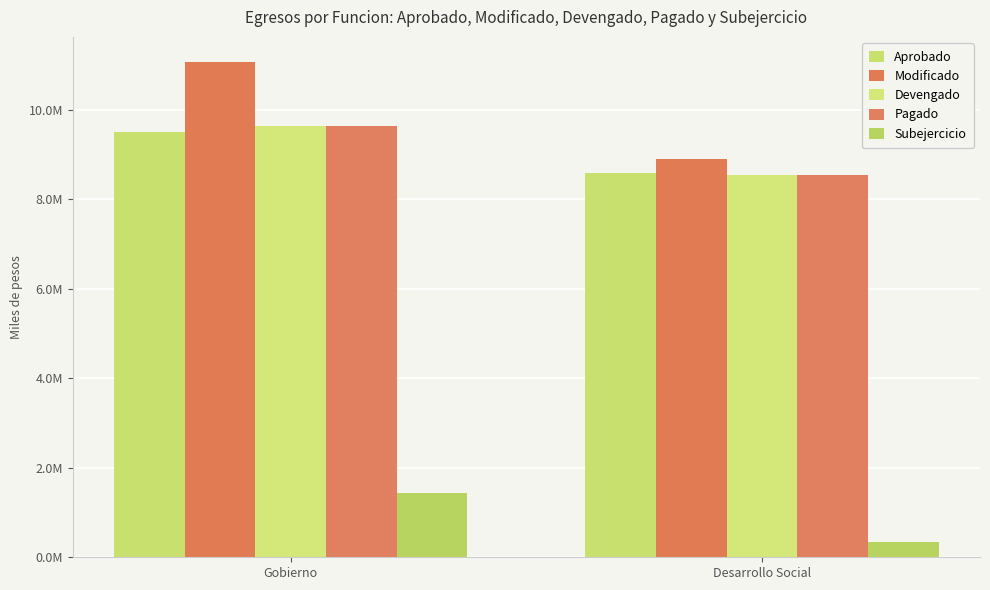

Rank the categories by Aprobado value from lowest to highest.

Desarrollo Social, Gobierno